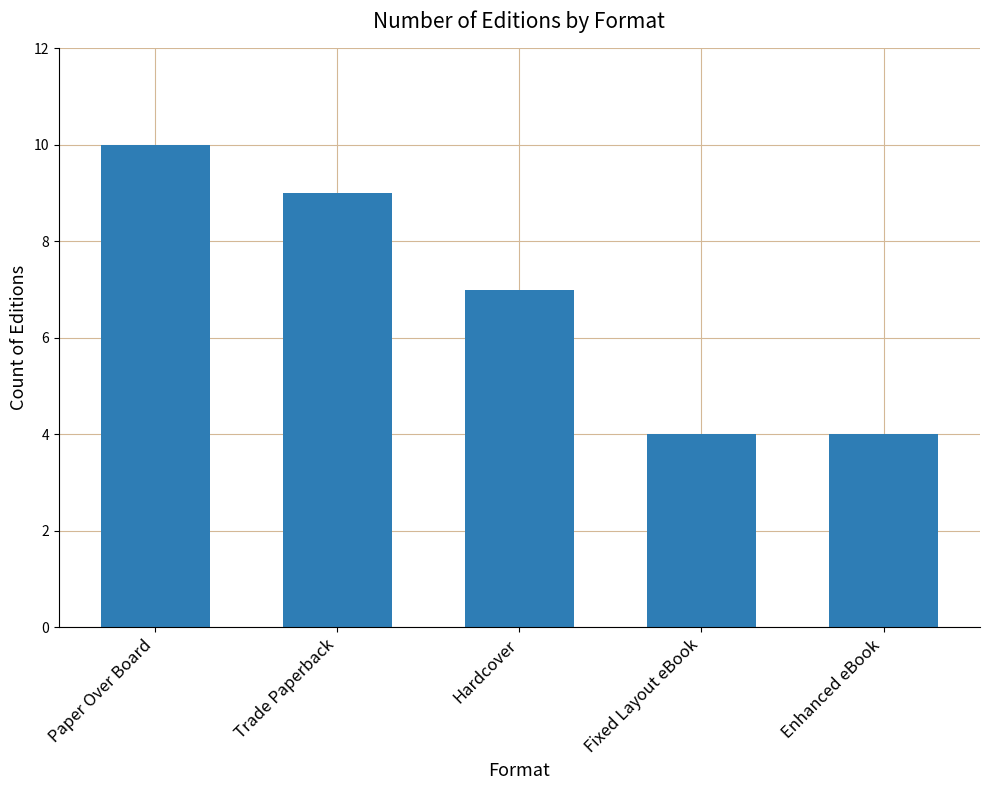

How many distinct data groups are displayed?

1